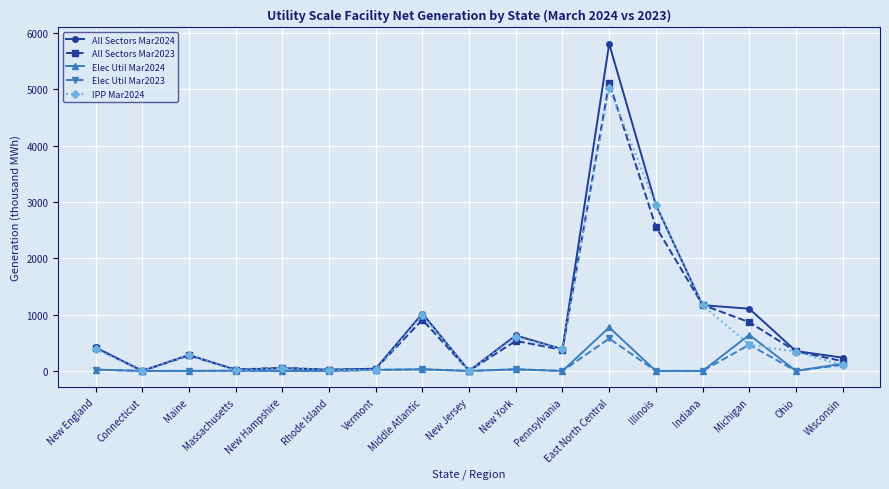

How many data points does each series have?

17